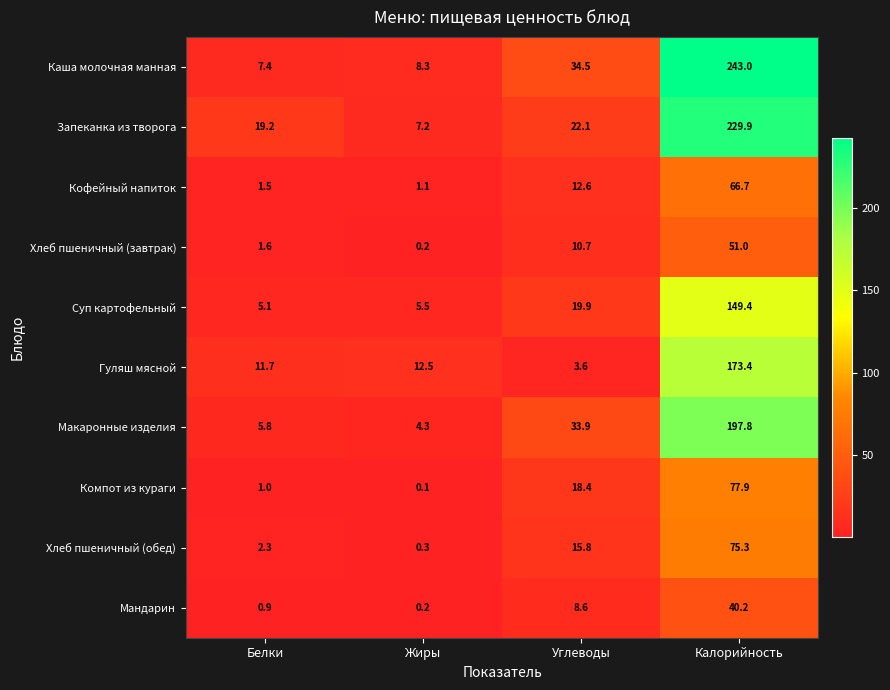

Rank the series by their maximum value, from lowest to highest.

Мандарин, Хлеб пшеничный (завтрак), Кофейный напиток, Хлеб пшеничный (обед), Компот из кураги, Суп картофельный, Гуляш мясной, Макаронные изделия, Запеканка из творога, Каша молочная манная